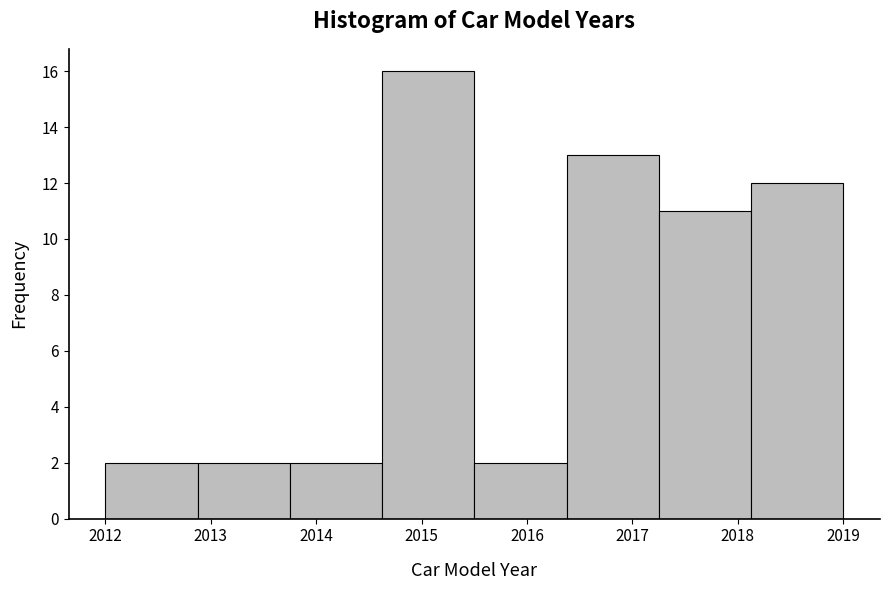

What is the height of the bar covering 2012.9 to 2013.8 on the x-axis? Neither the bar edges nor the heights are printed on the chart, so give them approximately, as read against the axes.

2